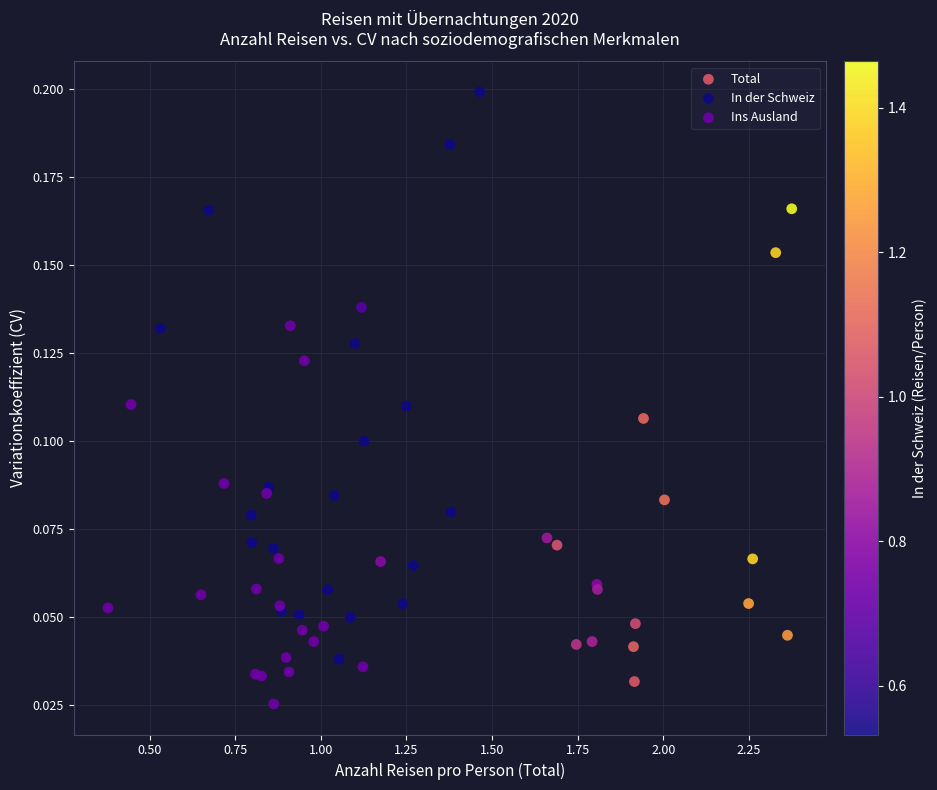

Which series has the widest spread of Y values?

In der Schweiz